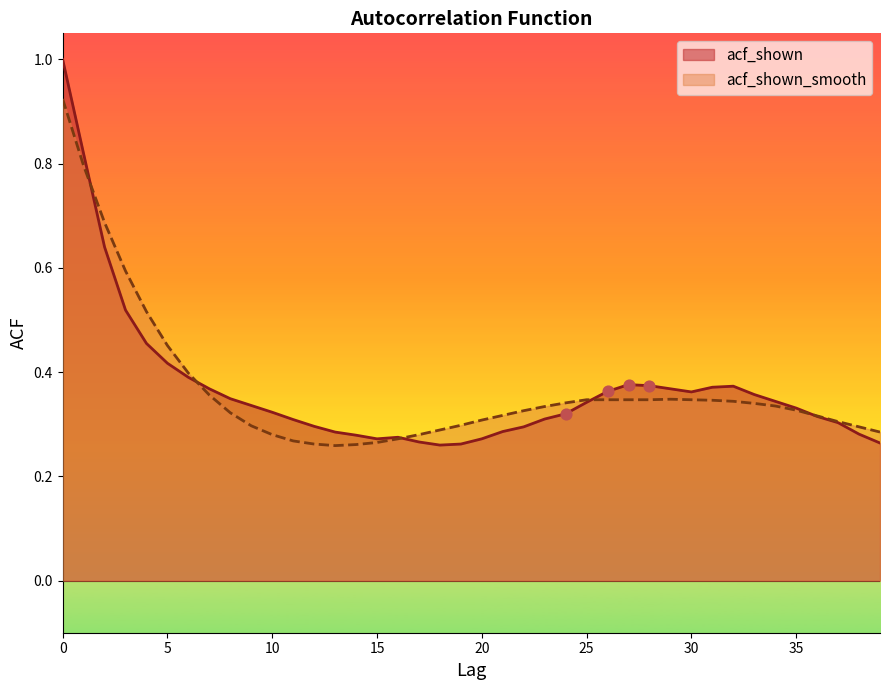

At how many categories does at least one series exceed 0?

40